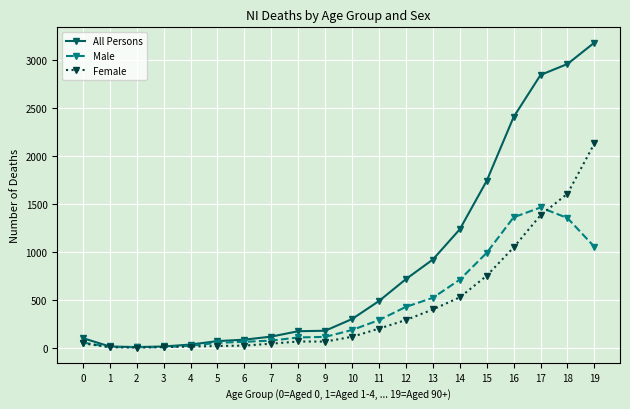

Does the chart display data point markers on the line(s)?

Yes